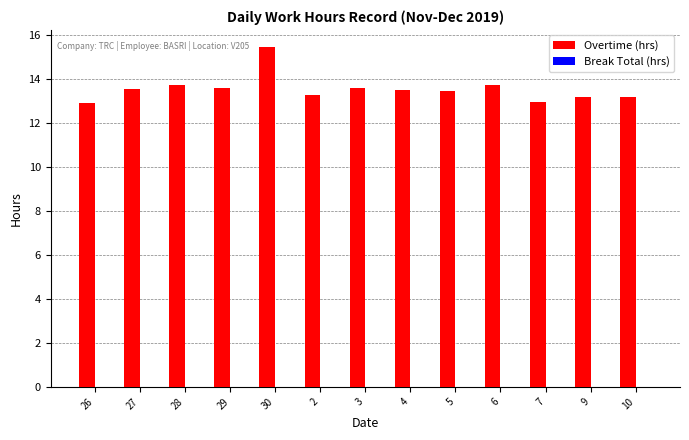

What is the minimum value shown in the chart?

12.9